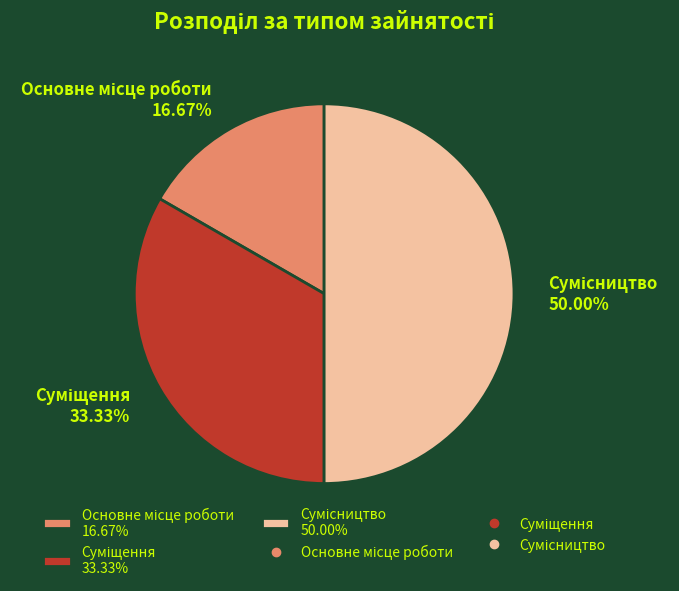

How many slices are in this pie chart?

3